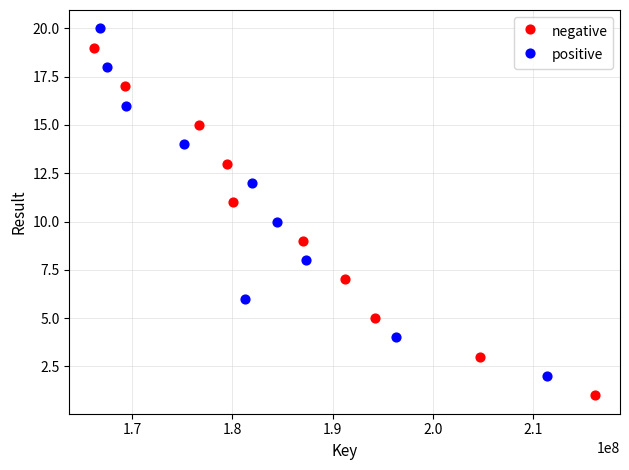

Which series contains the highest Y value?

positive